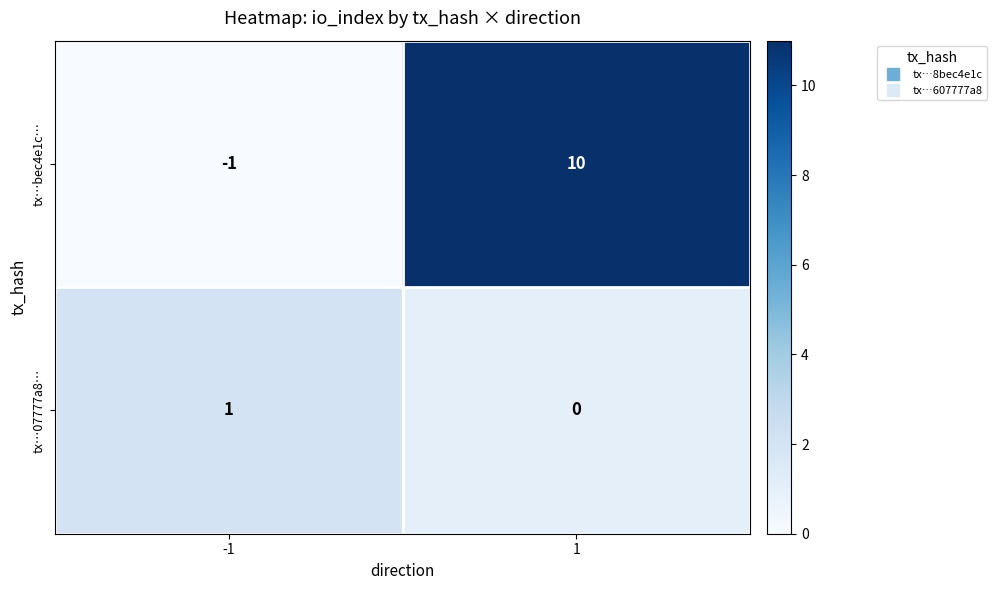

Is it true that tx…07777a8… equals -1 at 1?

False